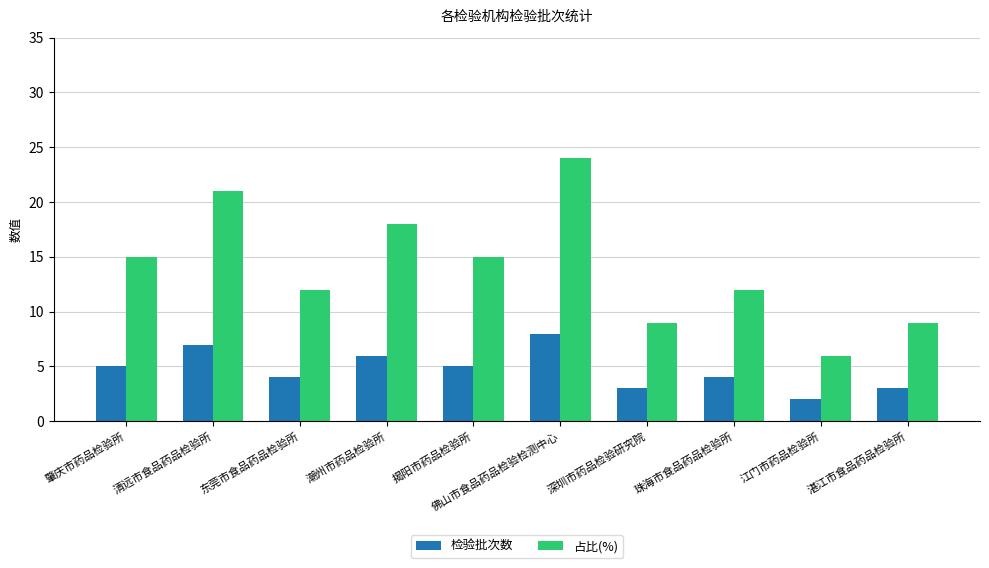

What is the value of the 检验批次数 bar at the 2nd from the left?

7